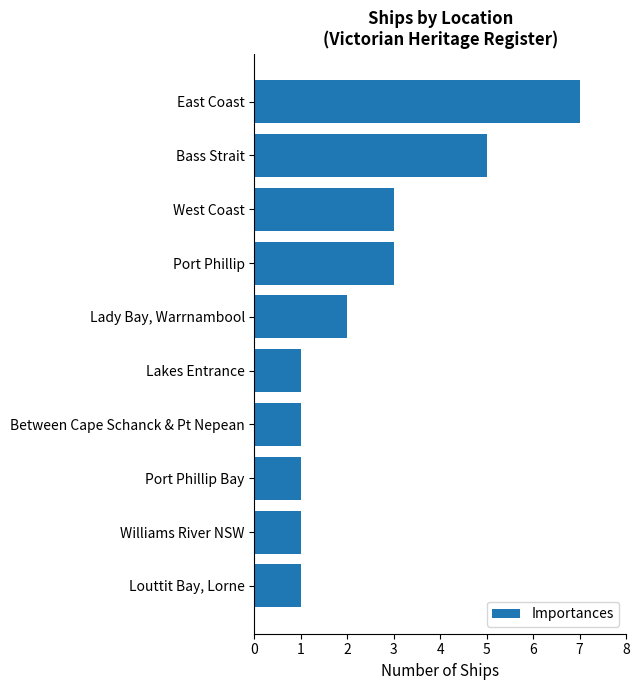

Between Lady Bay, Warrnambool and Williams River NSW, which is larger?

Lady Bay, Warrnambool